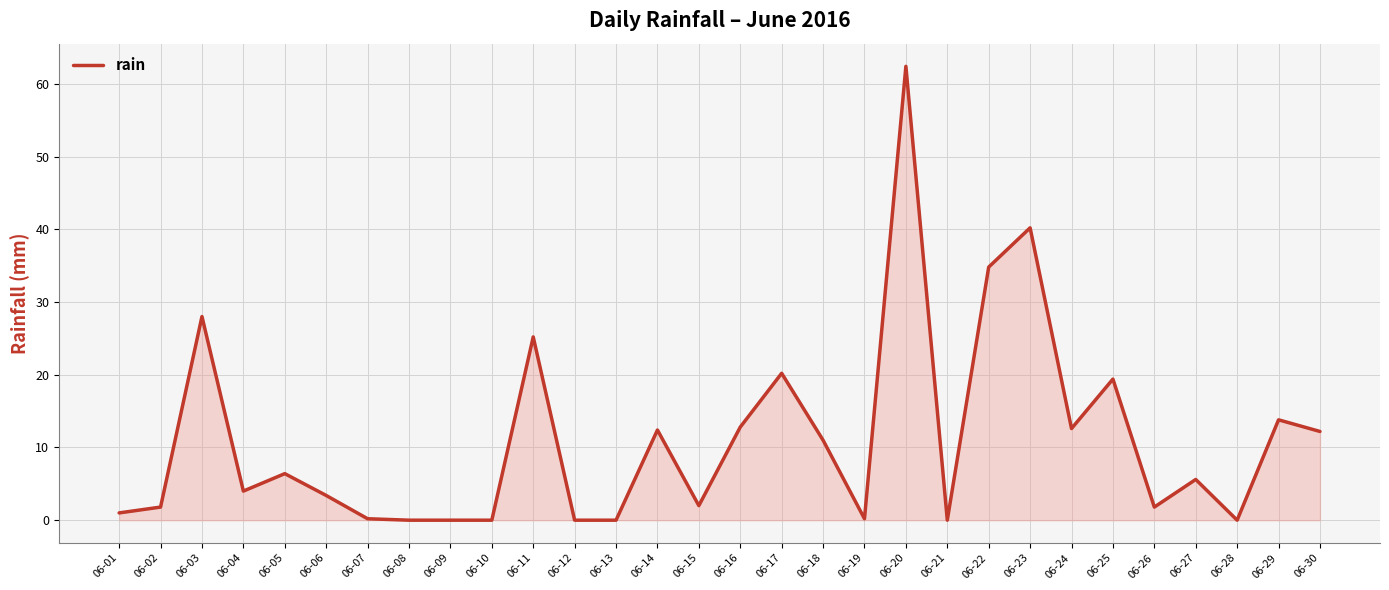

Between 06-24 and 06-09, which is larger?

06-24